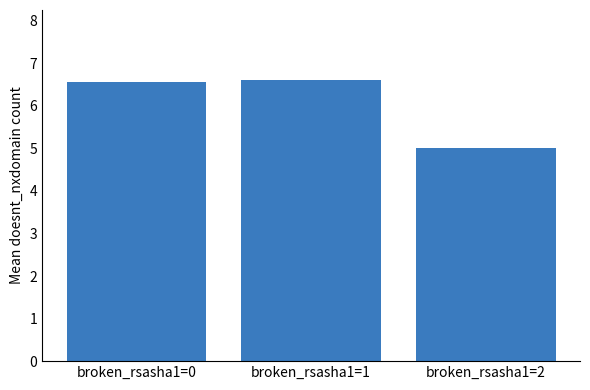

At which label is the value closest to 5?

broken_rsasha1=2